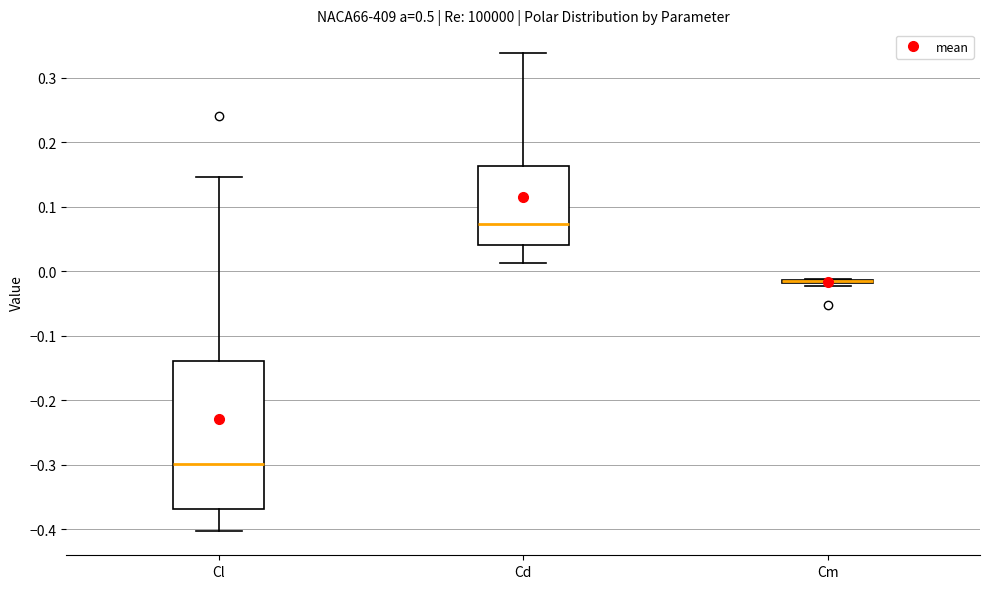

Where is the lower edge of the box for Cm on the y-axis? The values are not printed on the chart, so give them approximately, as read against the axis.

-0.02